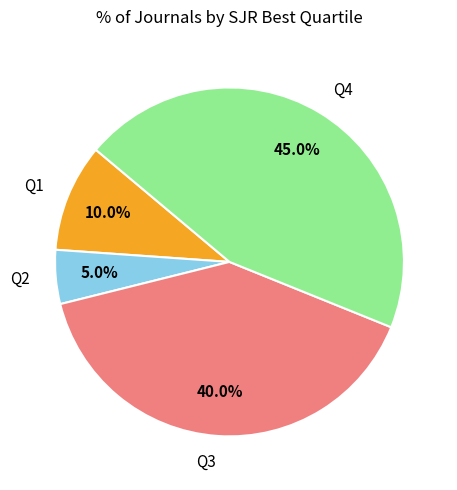

True or false: Q2 accounts for 5% of the total.

True